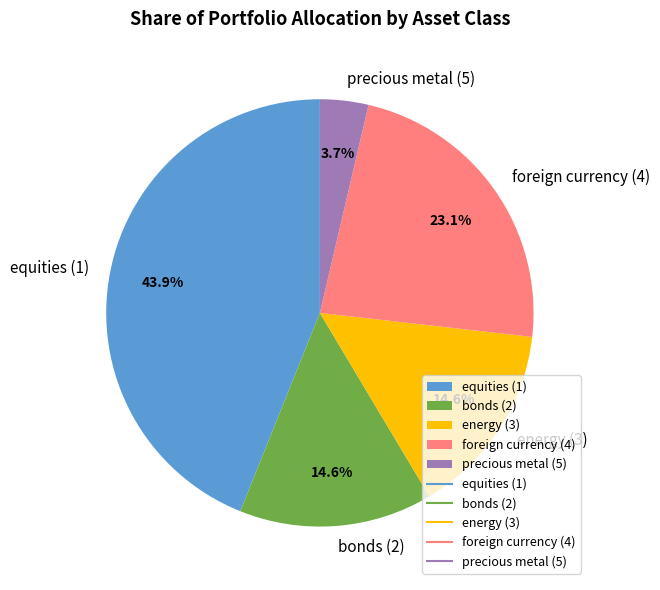

To the nearest percent, what percentage of the pie is bonds (2)?

15%